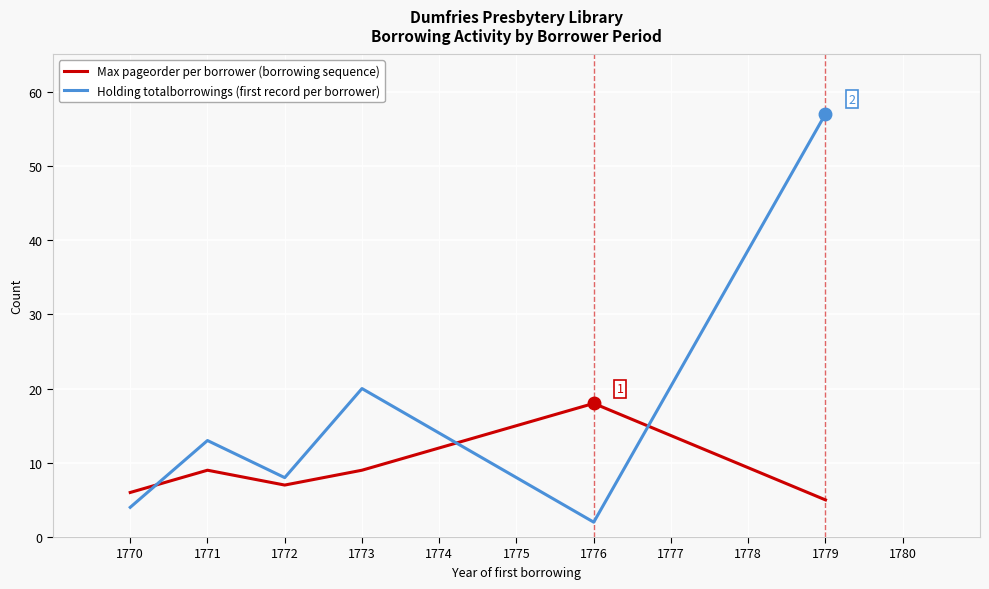

What is the difference between the maximum and minimum values in the Max pageorder per borrower (borrowing sequence) series?

13